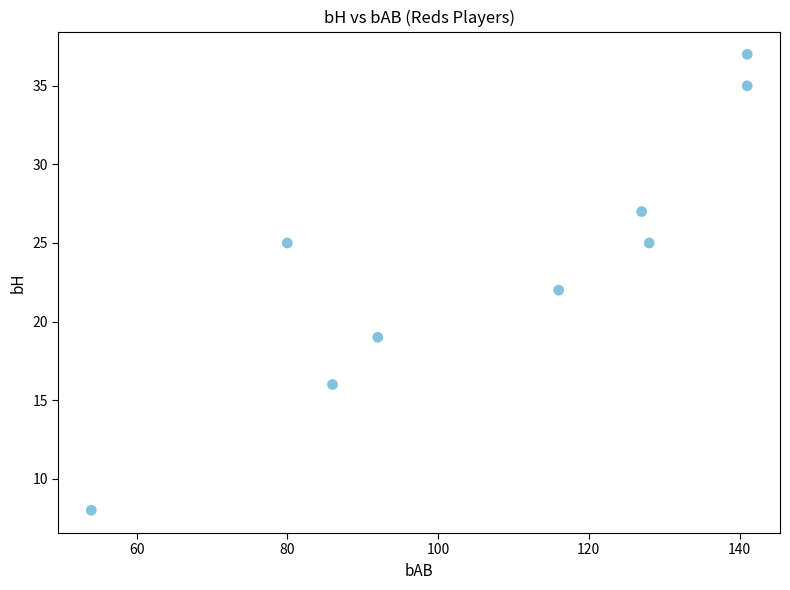

What is the range of X values (max minus min)?

87